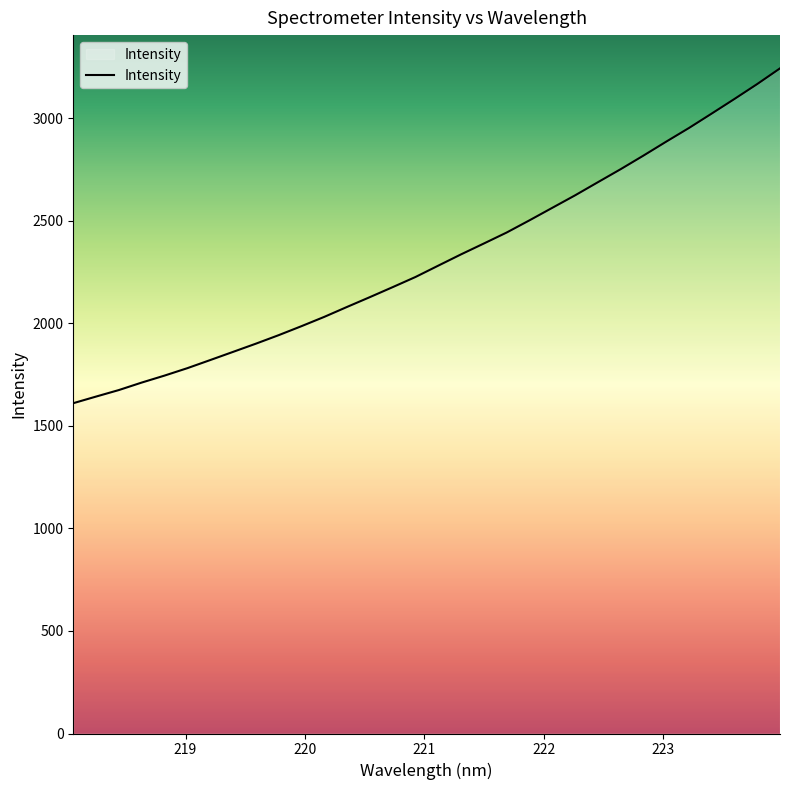

Does the chart display data point markers on the line(s)?

No